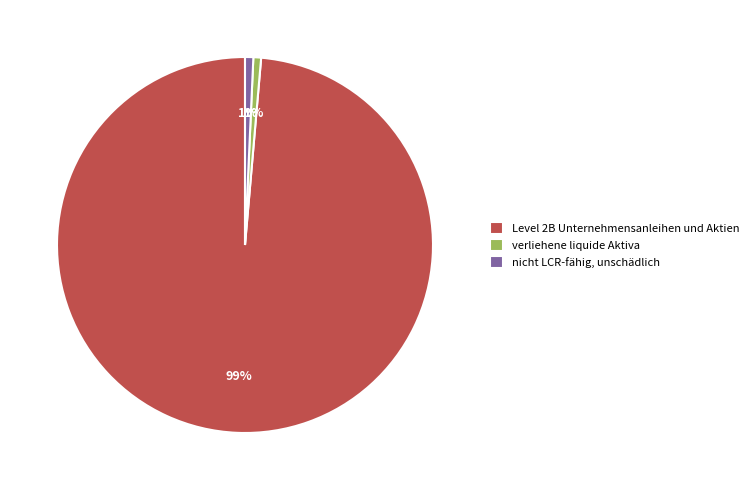

Between Level 2B Unternehmensanleihen und Aktien and verliehene liquide Aktiva, which is larger?

Level 2B Unternehmensanleihen und Aktien